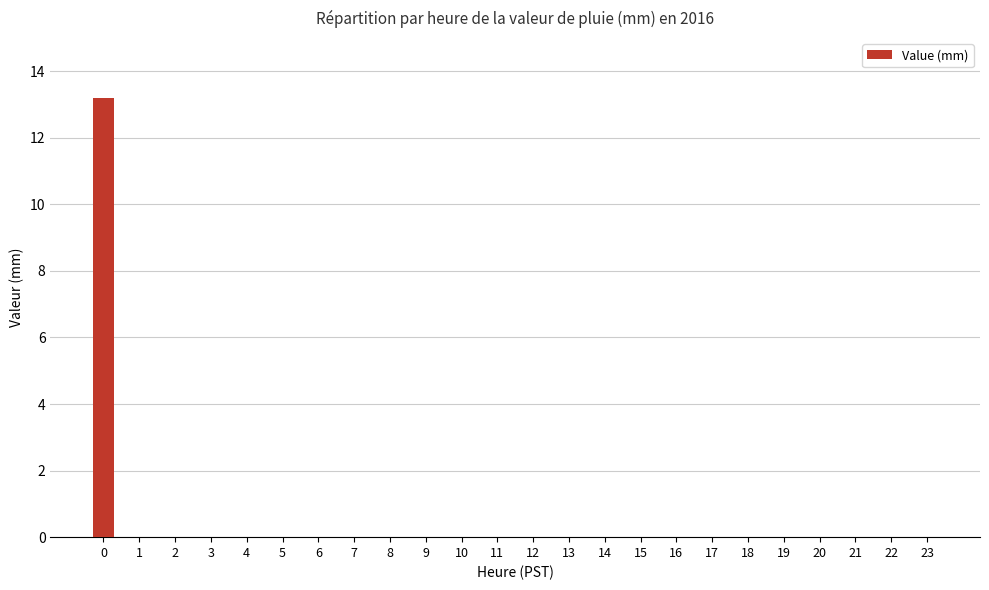

What is the greatest value displayed?

13.2